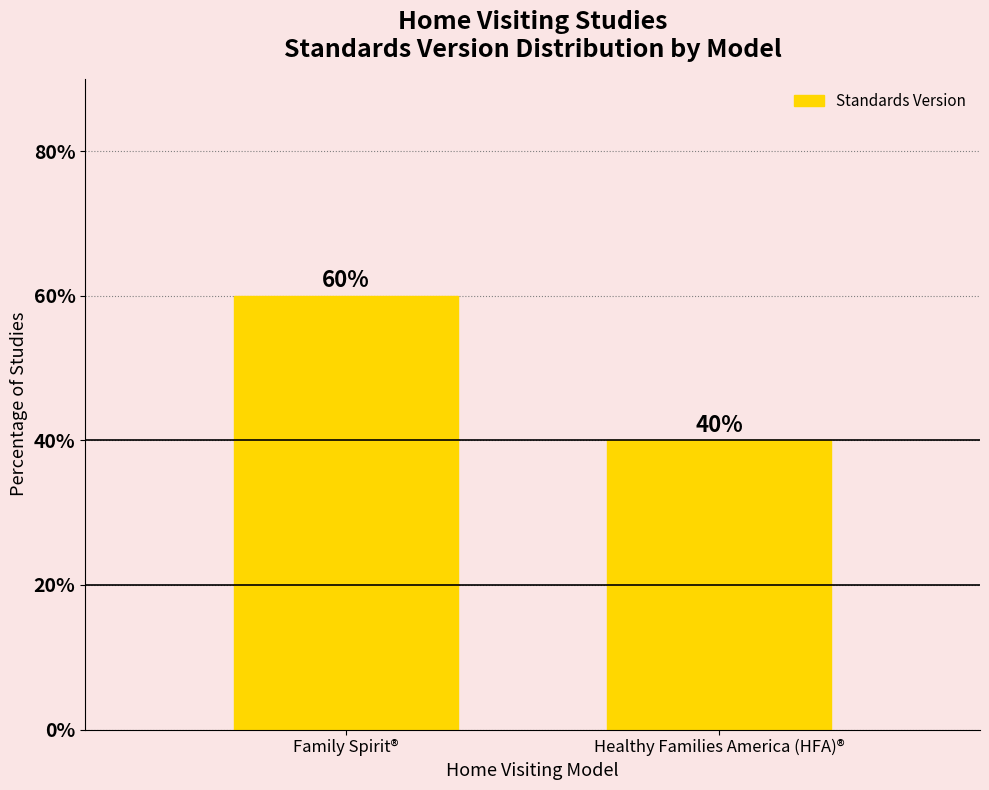

Is it true that the value at Healthy Families America (HFA)® is 40?

True